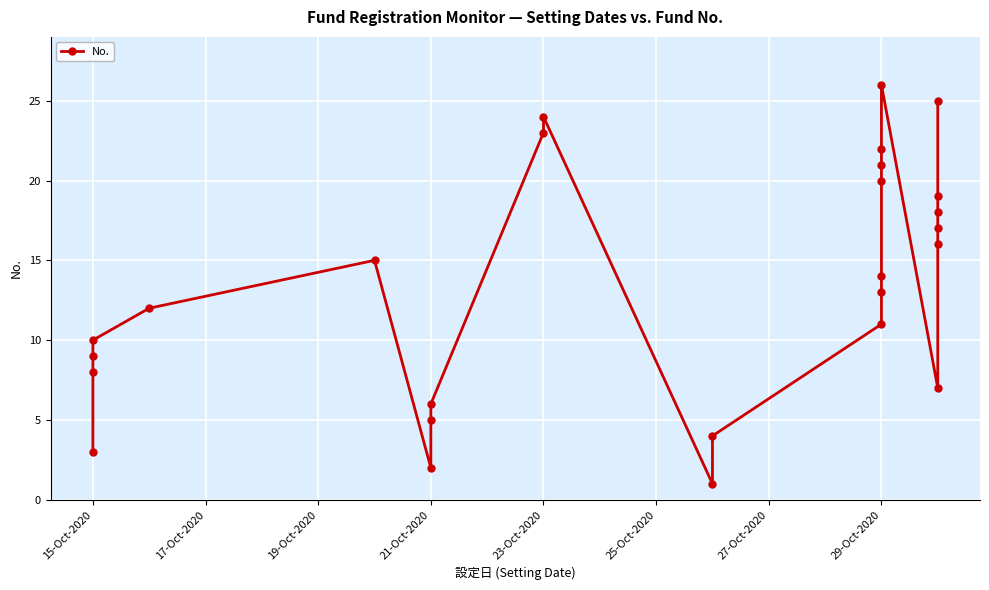

What is the sum of all values?

351